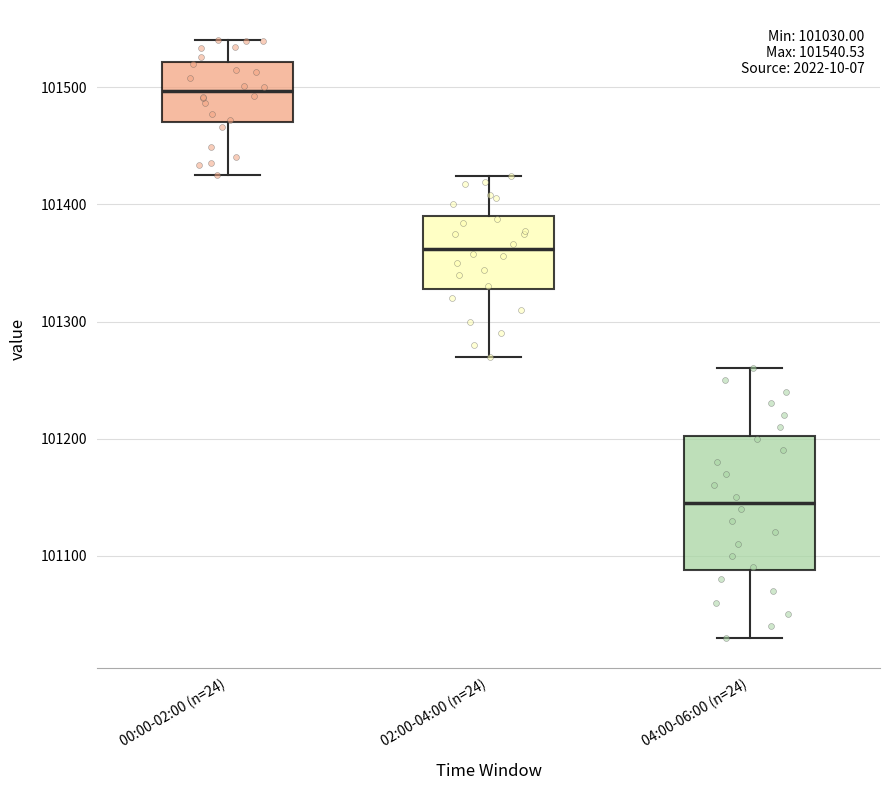

Comparing the boxes themselves (not the whiskers), which one is the tallest?

04:00-06:00 (n=24)